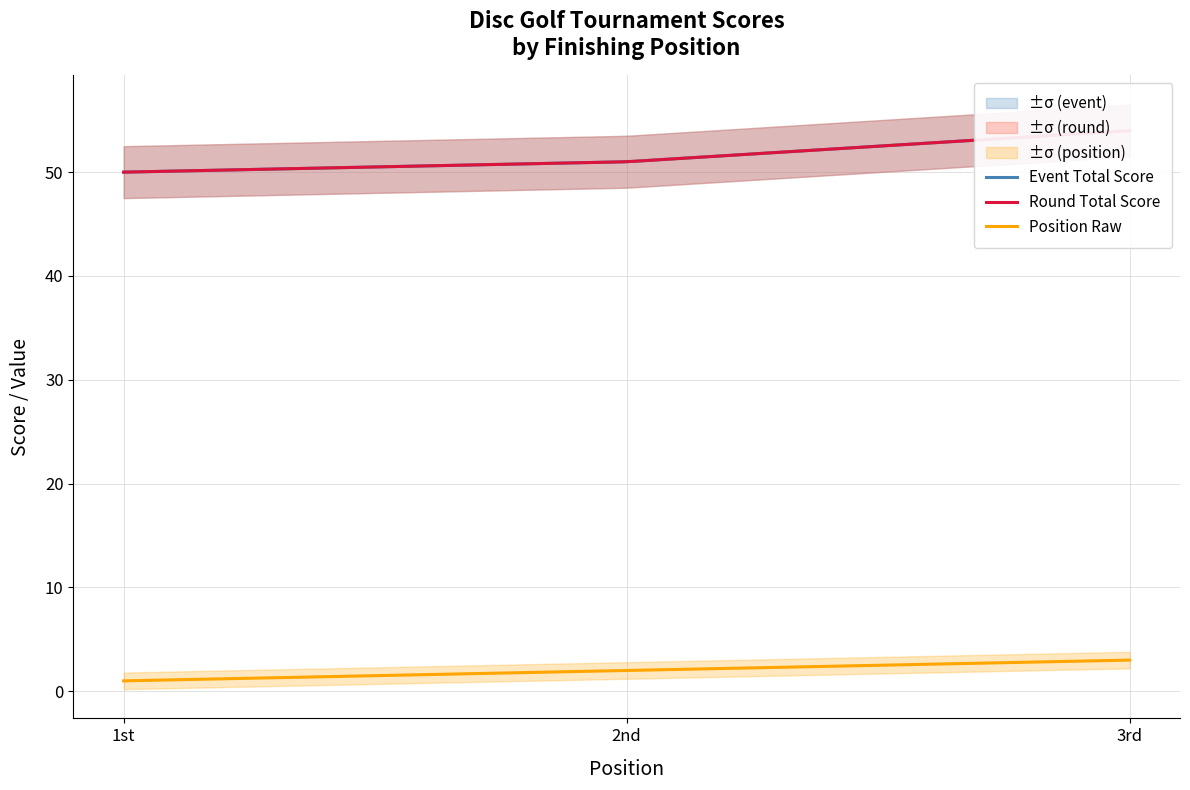

Rank the series by their maximum value, from lowest to highest.

position_raw, event_total_score, round_total_score